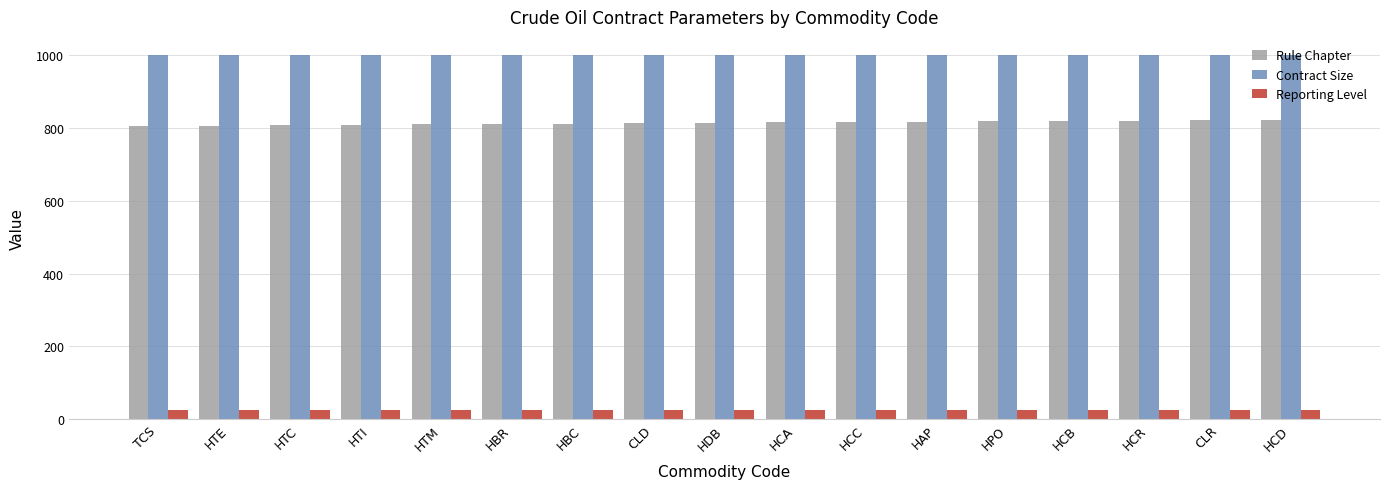

Which series has the widest spread of values?

Rule Chapter